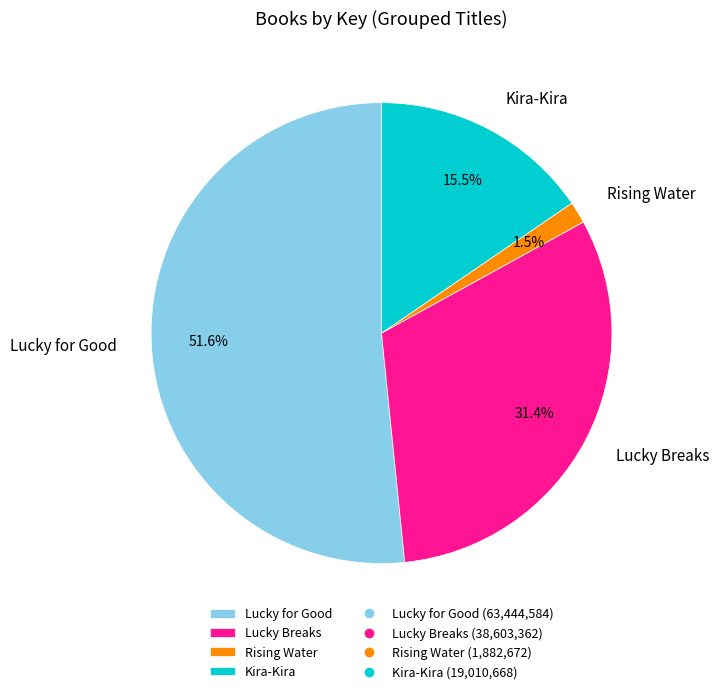

What percentage do Lucky Breaks and Rising Water together represent?

32.9%